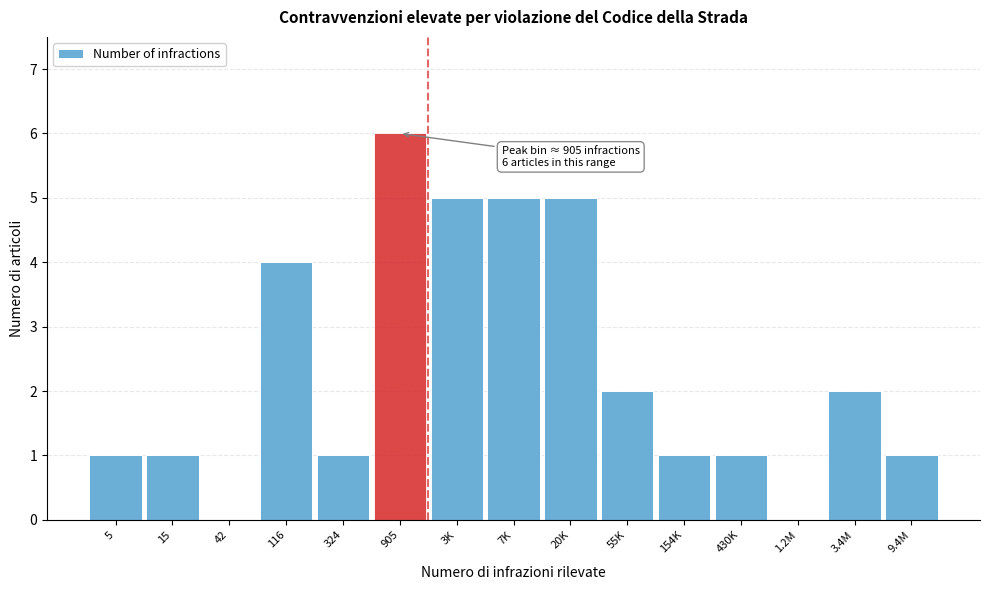

Reading right to left, transcribe all the data shown in this chart.

9.4M=1	3.4M=2	1.2M=0	430K=1	154K=1	55K=2	20K=5	7K=5	3K=5	905=6	324=1	116=4	42=0	15=1	5=1